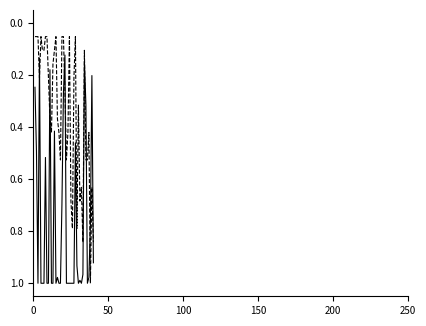

Does the chart display data point markers on the line(s)?

No